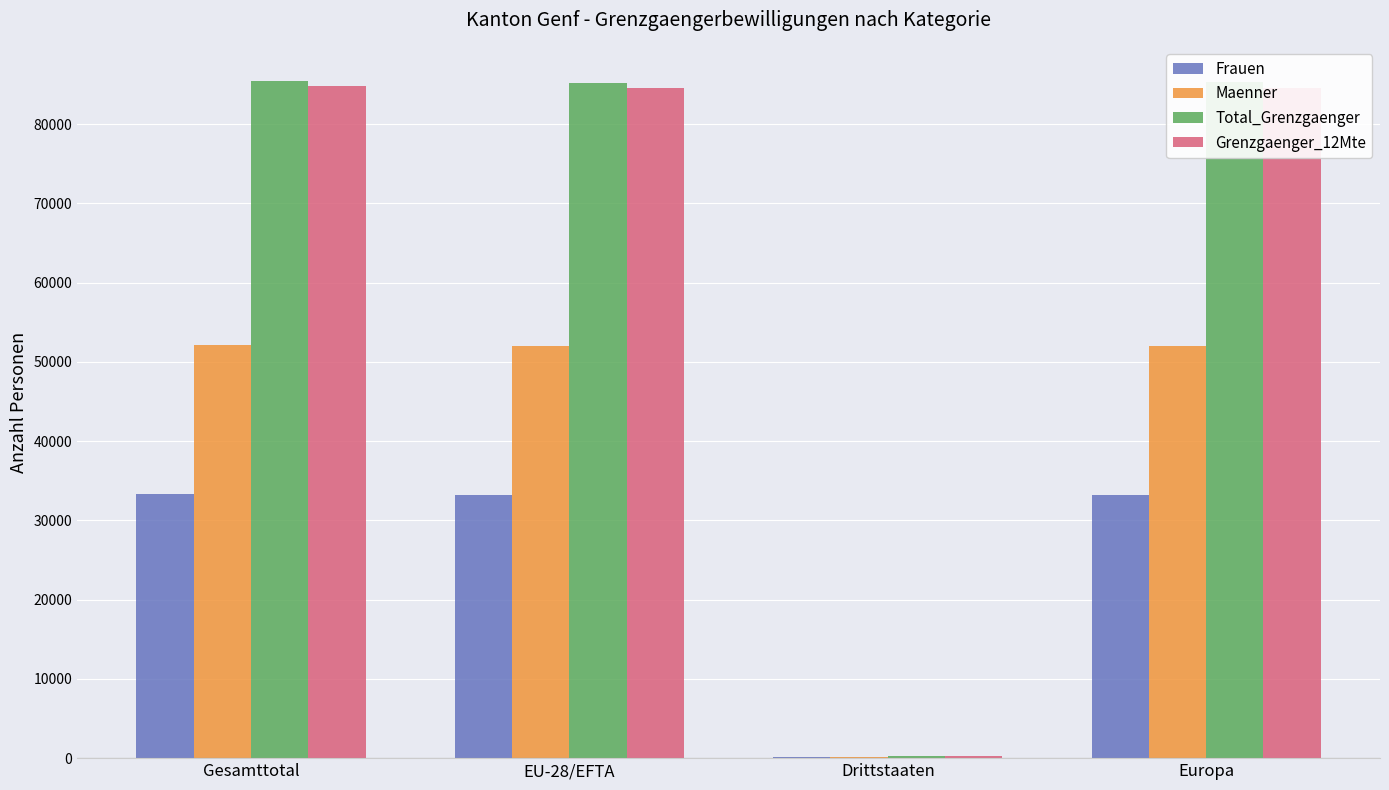

What is the maximum value for Maenner?

52113